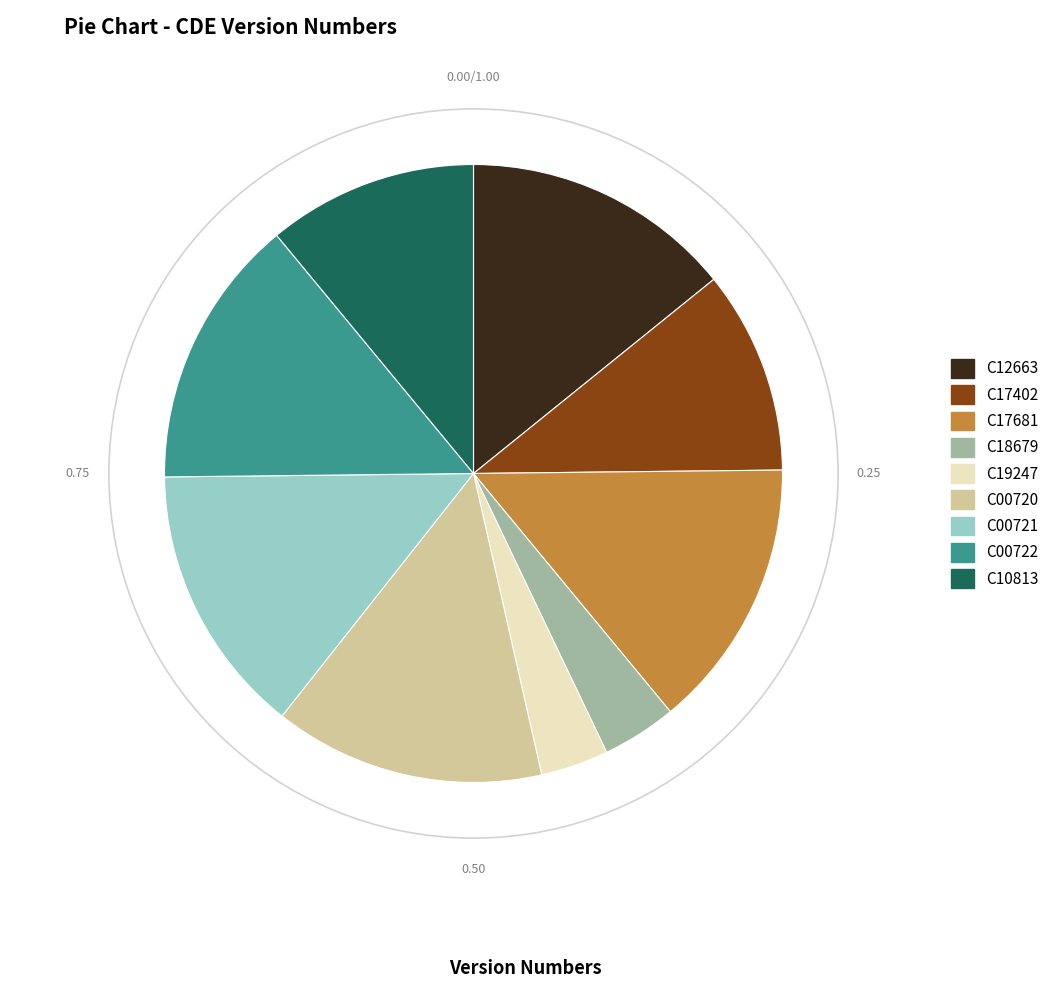

The C19247 slice represents 11% of the pie. True or false?

False